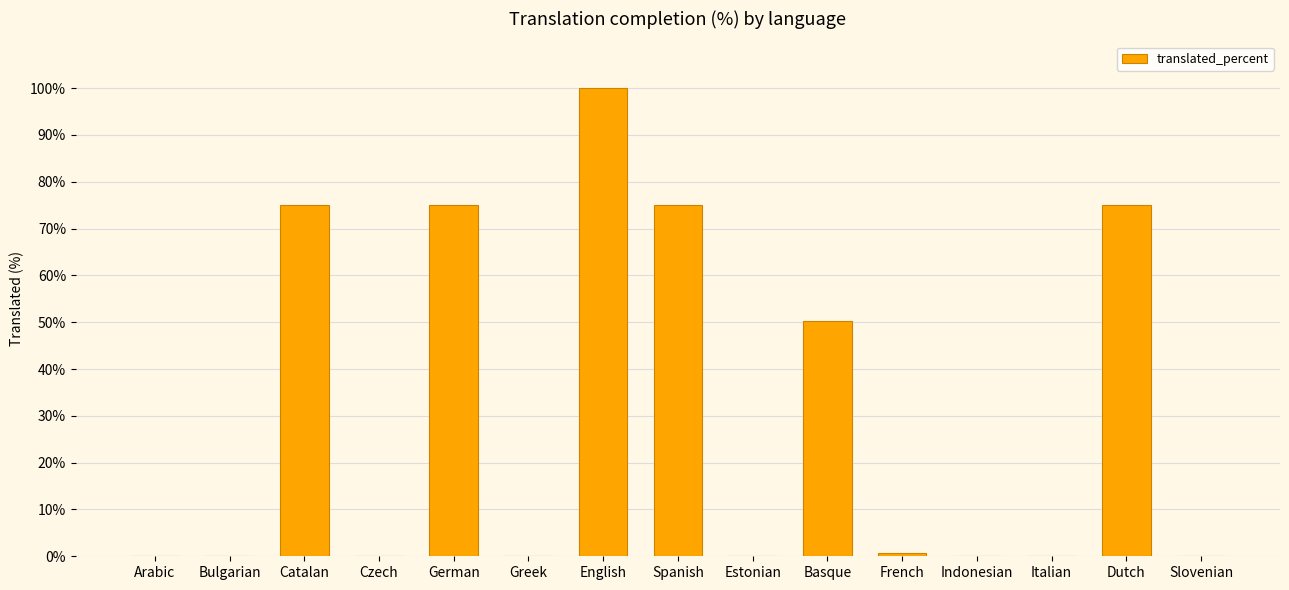

What is the change in value from Arabic to Dutch?

+75.1